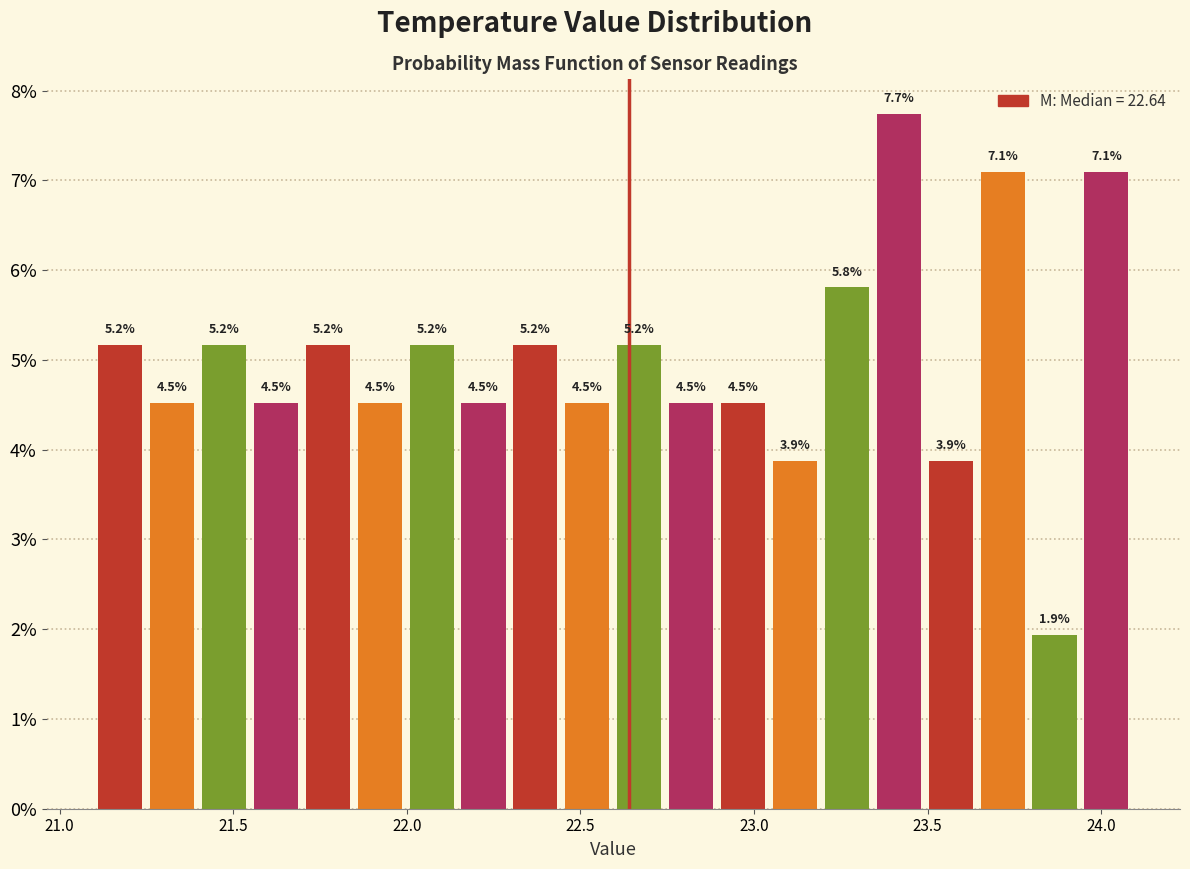

Read against the x-axis, roughly where is the centre of the tallest bar?

23.40